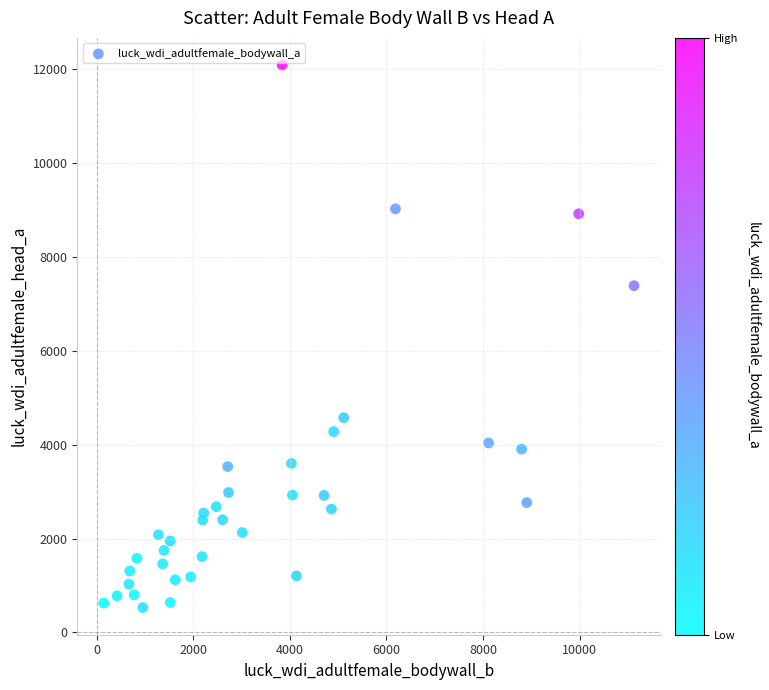

What is the range of X values (max minus min)?

10982.3